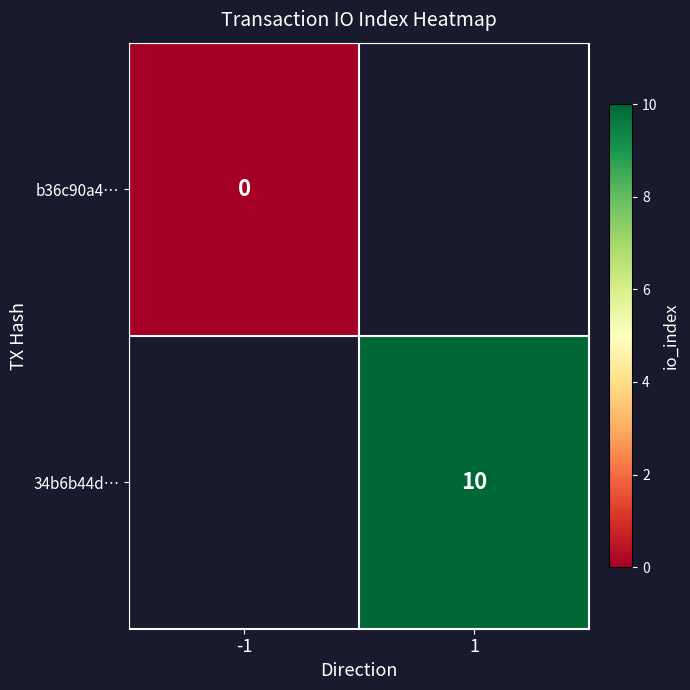

The 34b6b44d… series shows 10 at 1. True or false?

True